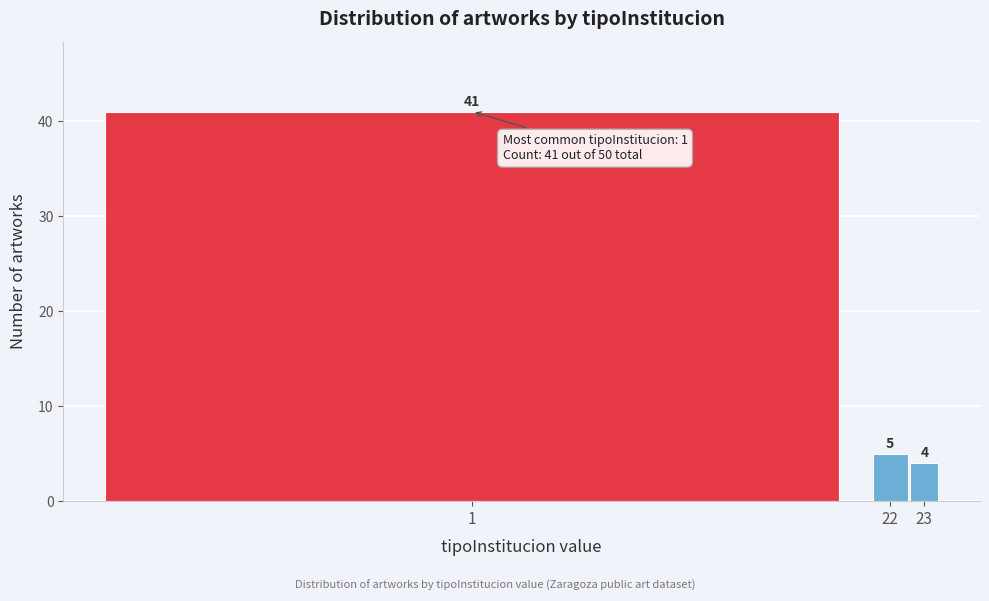

Reading left to right, transcribe all the data shown in this chart.

1=41	22=5	23=4